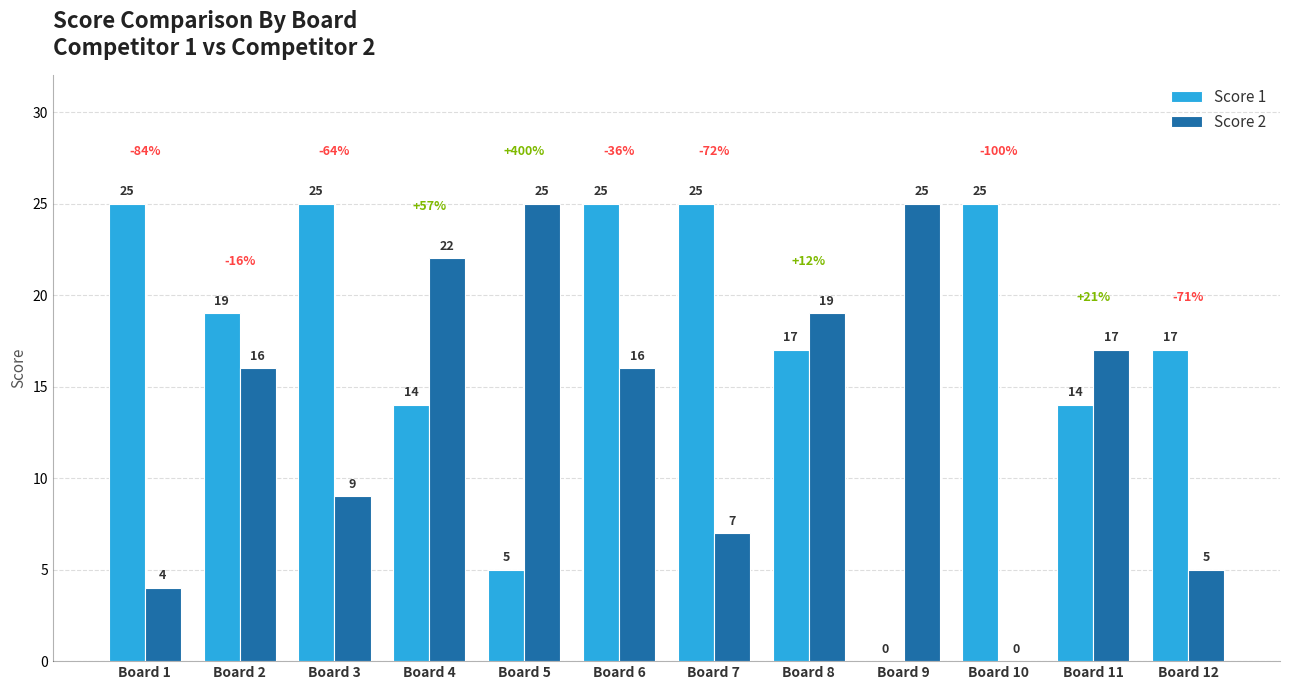

Are the bars horizontal?

No